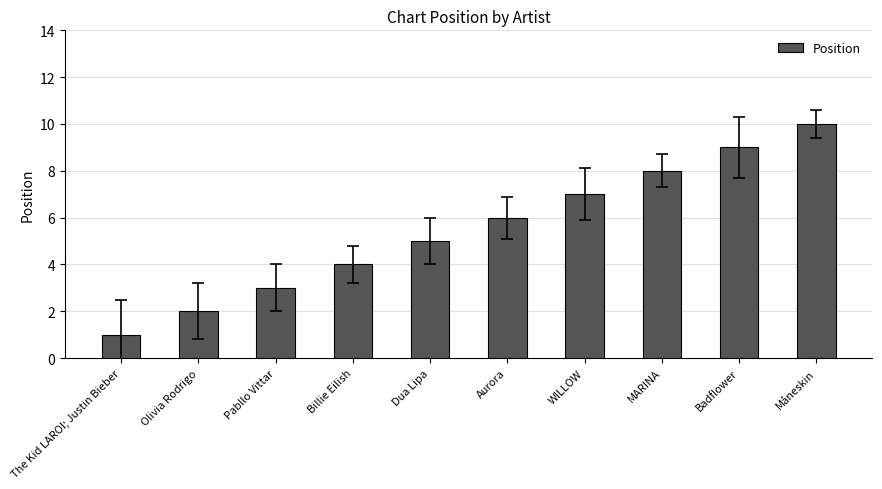

What is the value of the 1st bar from the left?

1